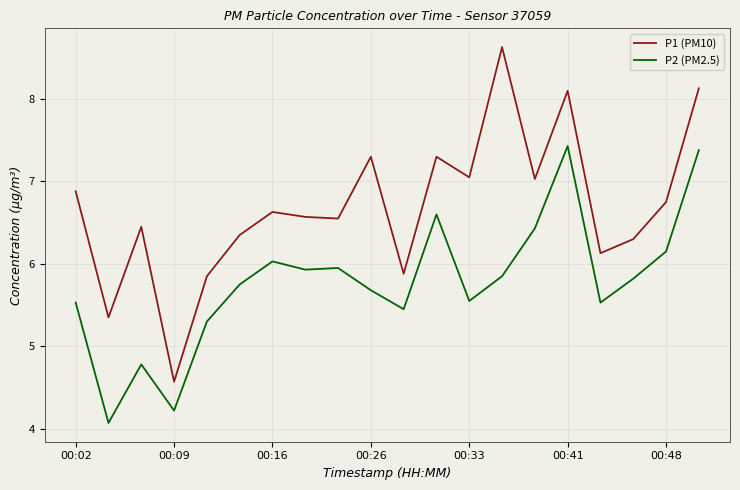

Which series has the widest spread of values?

P1 (PM10)